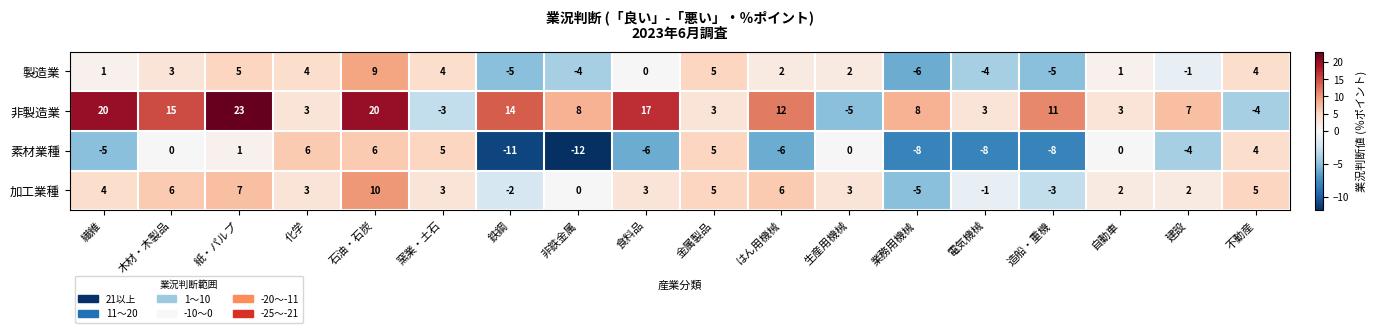

What is the sum of all 製造業 values?

15